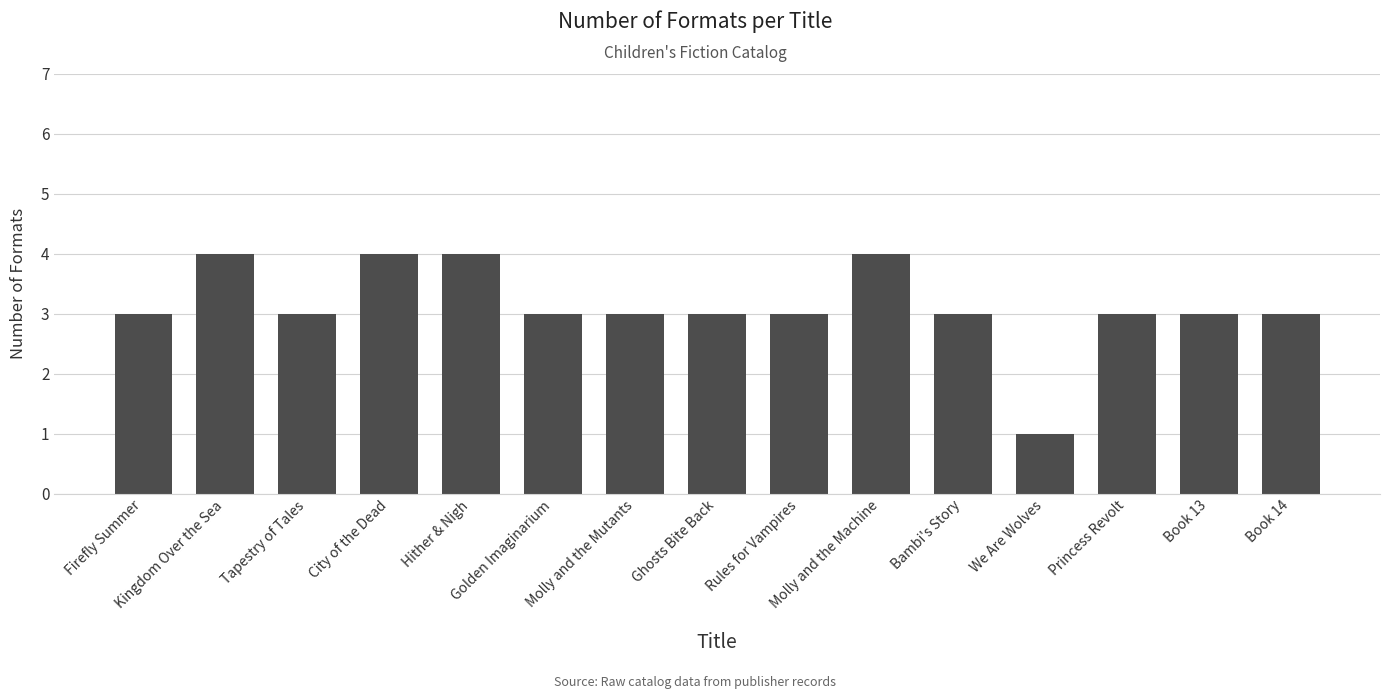

How many series are shown in this chart?

1